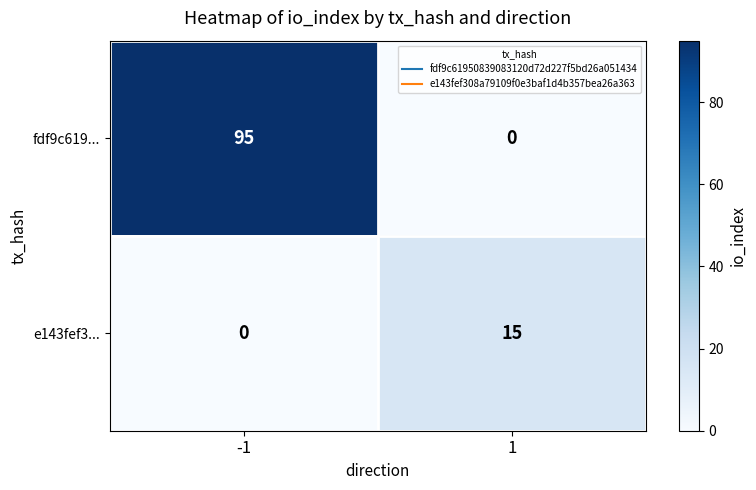

Reading right to left, what are all the values shown in this chart?

fdf9c619...: 0	95
e143fef3...: 15	0